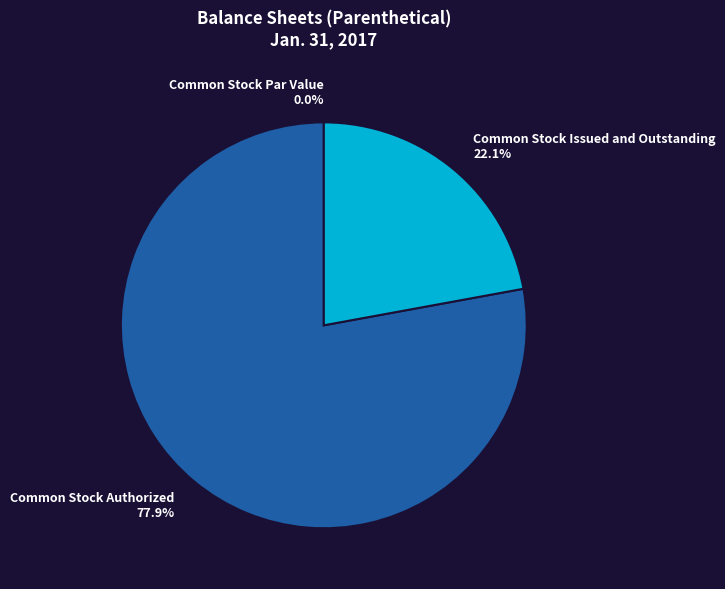

Which category has the biggest portion of the pie?

Common Stock Authorized